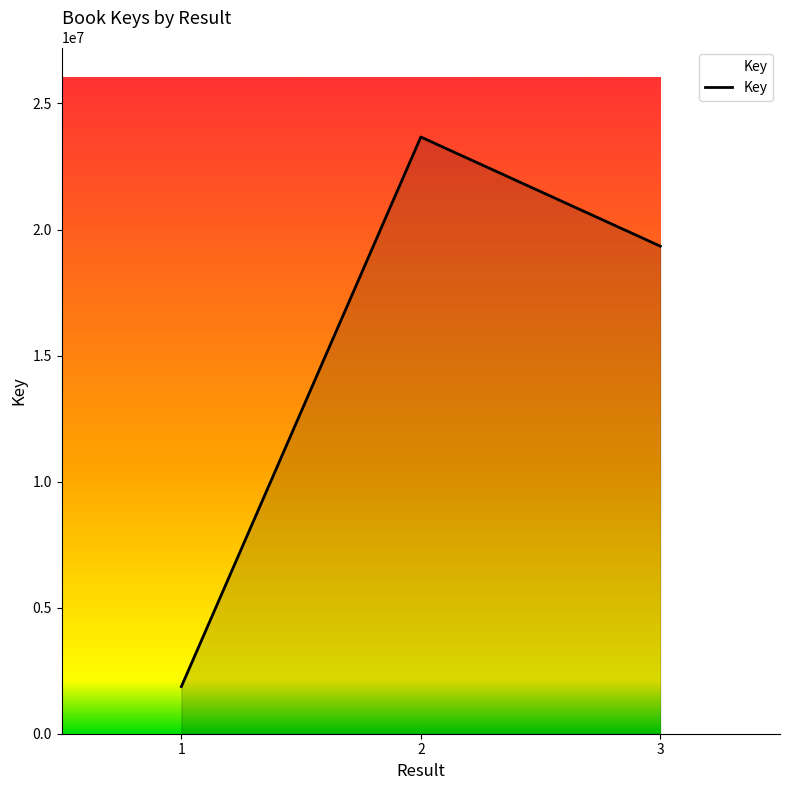

What is the sum of the values at 2 and 1?

25540186